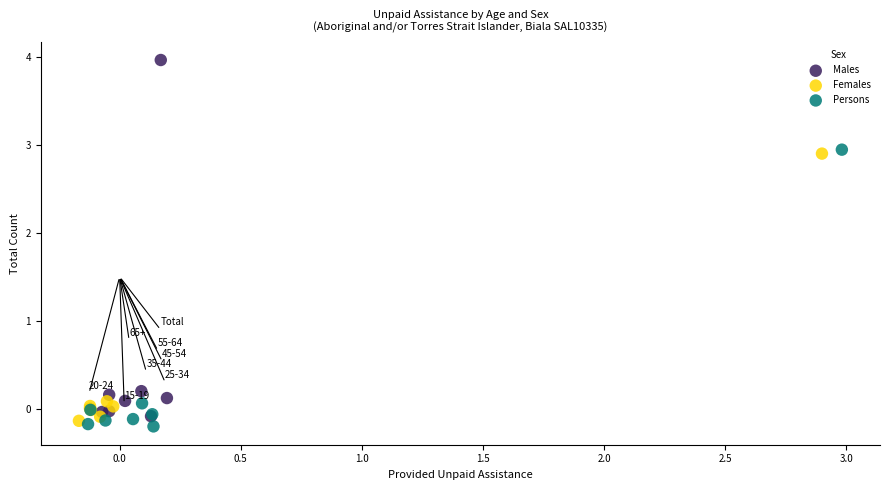

Which series has the largest Y range (max minus min)?

Males